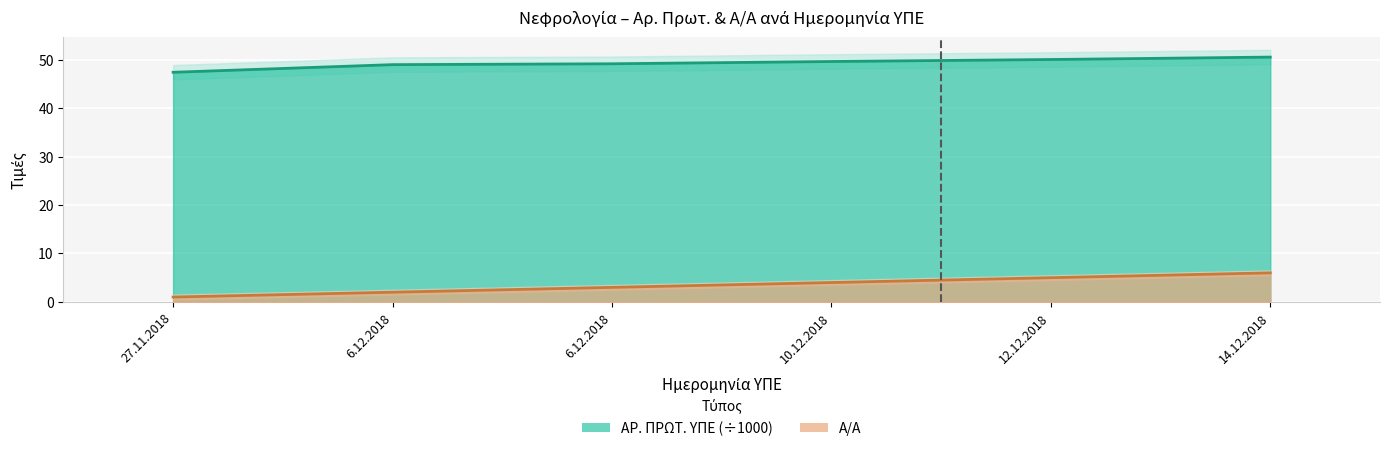

The ΑΡ. ΠΡΩΤ. ΥΠΕ series shows 28.3 at 12.12.2018. True or false?

False